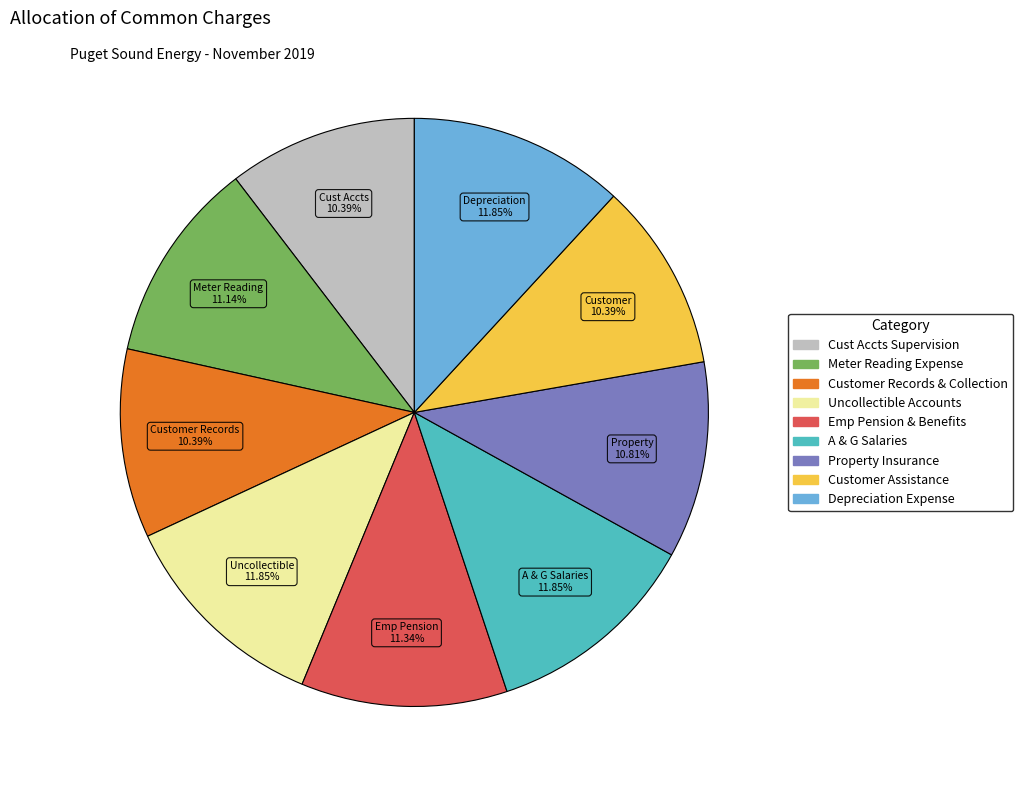

Does any single category account for the majority?

No